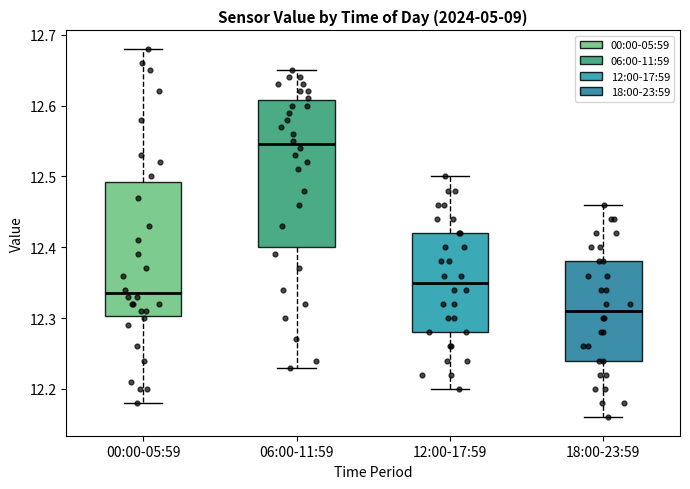

Reading left to right, transcribe this box plot: for each box, give where its median line is, the range the box spans, and where its two whiskers end, as read against the y-axis. The values are not printed on the chart, so give them approximately, as read against the axis.

00:00-05:59: median 12.34, box 12.30 to 12.49, whiskers 12.18 to 12.68
06:00-11:59: median 12.55, box 12.40 to 12.61, whiskers 12.23 to 12.65
12:00-17:59: median 12.35, box 12.28 to 12.42, whiskers 12.20 to 12.50
18:00-23:59: median 12.31, box 12.24 to 12.38, whiskers 12.16 to 12.46